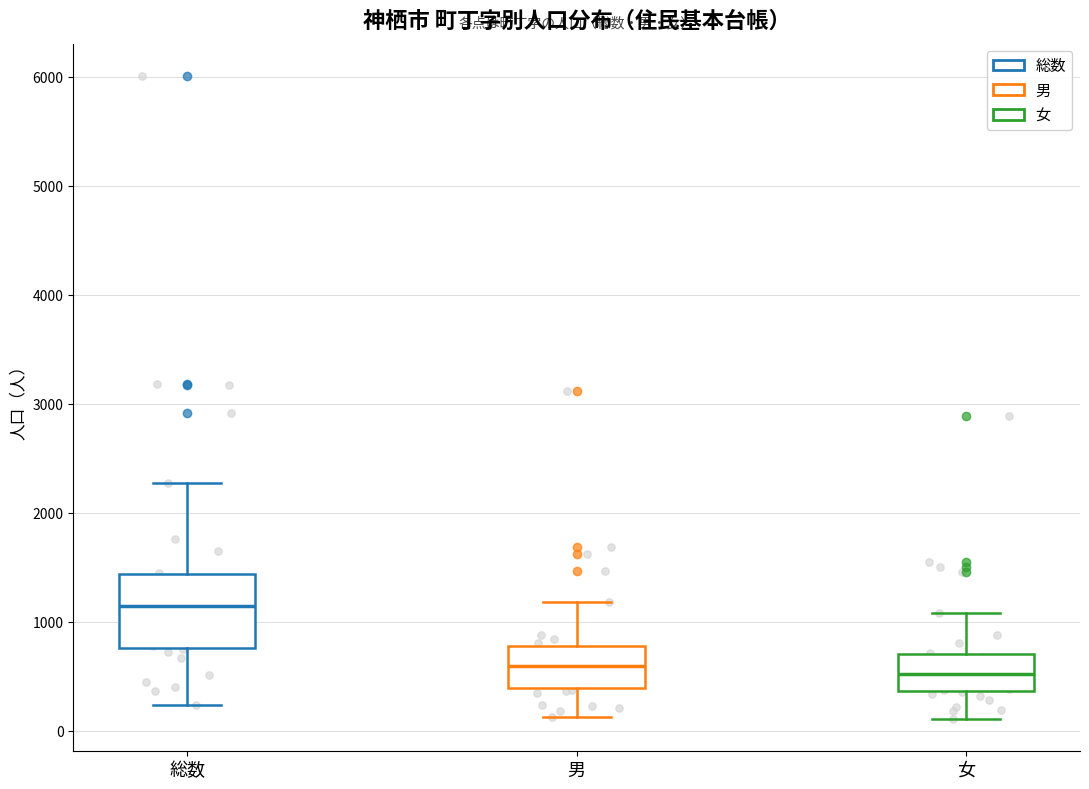

Where is the lower edge of the box for 女 on the y-axis? The values are not printed on the chart, so give them approximately, as read against the axis.

400